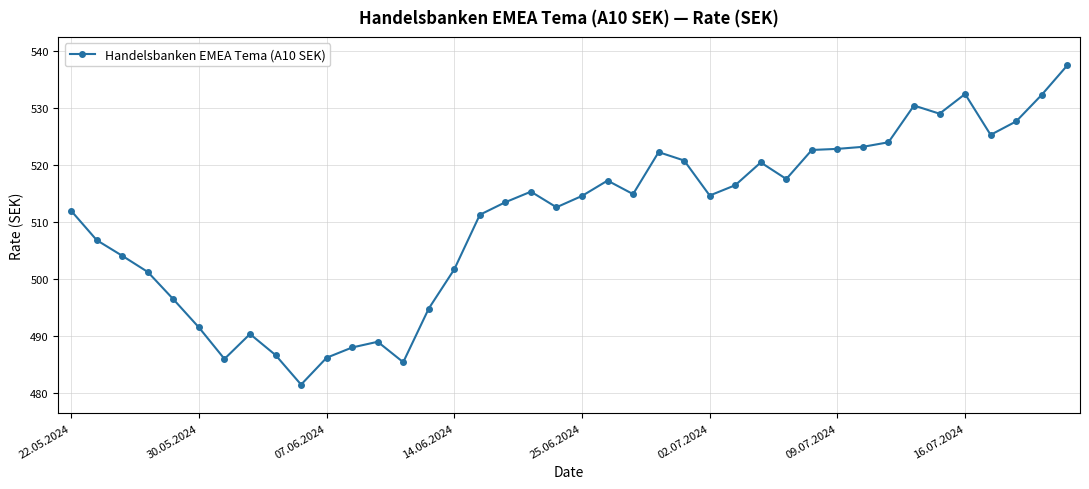

True or false: there are more than 2 points higher than both neighbors.

True